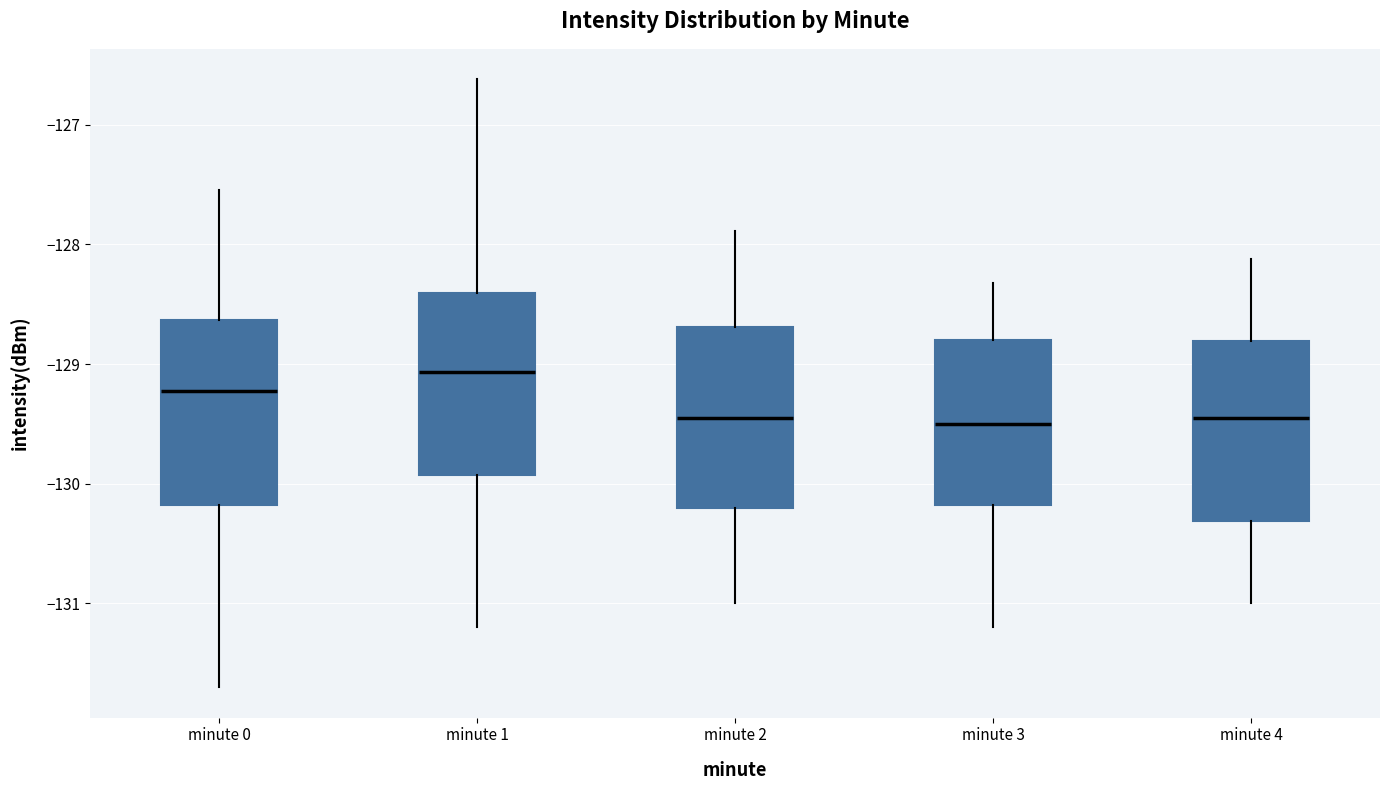

Reading left to right, read every box against the y-axis: the position of its median line, the range the box covers, and the ends of its whiskers. The values are not printed on the chart, so give them approximately, as read against the axis.

minute 0: median -129.2, box -130.2 to -128.6, whiskers -131.7 to -127.6
minute 1: median -129.1, box -129.9 to -128.4, whiskers -131.2 to -126.6
minute 2: median -129.4, box -130.2 to -128.7, whiskers -131.0 to -127.9
minute 3: median -129.5, box -130.2 to -128.8, whiskers -131.2 to -128.3
minute 4: median -129.4, box -130.3 to -128.8, whiskers -131.0 to -128.1